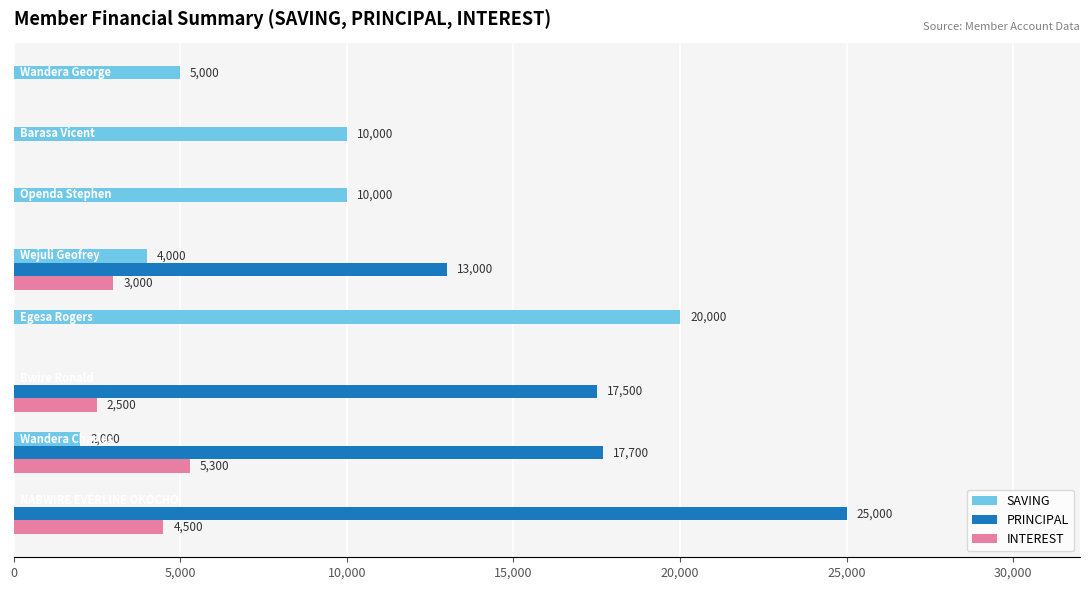

What is the highest value of the SAVING series?

20000